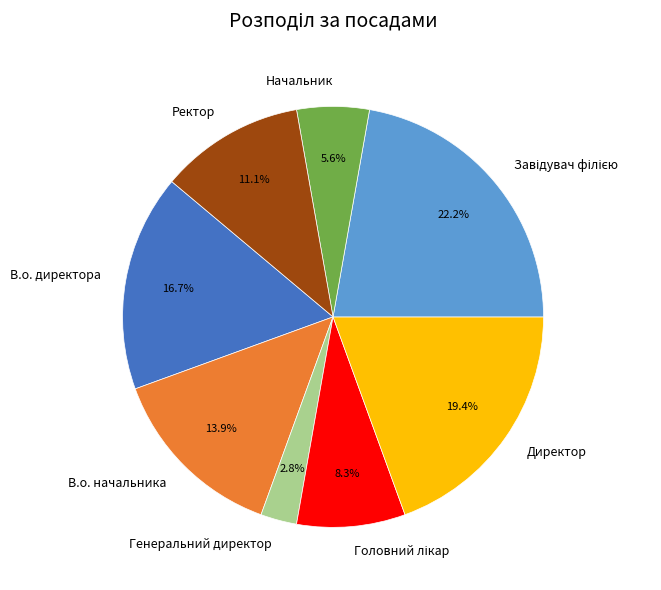

Between В.о. начальника and Ректор, which is larger?

В.о. начальника